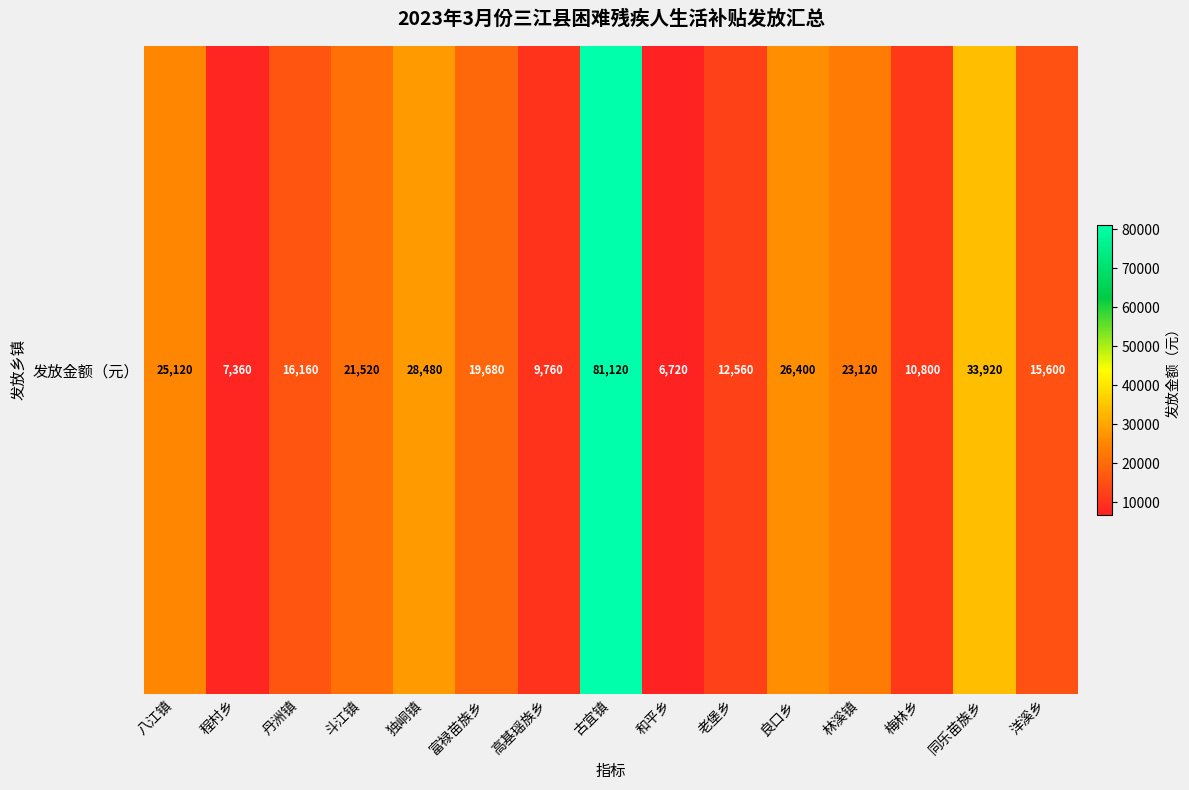

Reading right to left, what are all the values shown in this chart?

洋溪乡=15600	同乐苗族乡=33920	梅林乡=10800	林溪镇=23120	良口乡=26400	老堡乡=12560	和平乡=6720	古宜镇=81120	高基瑶族乡=9760	富禄苗族乡=19680	独峒镇=28480	斗江镇=21520	丹洲镇=16160	程村乡=7360	八江镇=25120